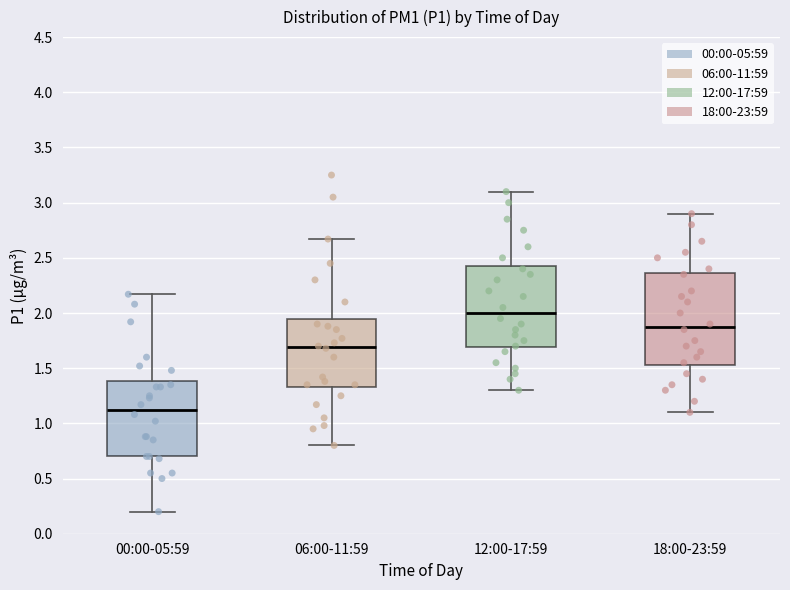

Reading left to right, transcribe this box plot: for each box, give where its median line is, the range the box spans, and where its two whiskers end, as read against the y-axis. The values are not printed on the chart, so give them approximately, as read against the axis.

00:00-05:59: median 1.15, box 0.70 to 1.40, whiskers 0.20 to 2.15
06:00-11:59: median 1.70, box 1.35 to 1.95, whiskers 0.80 to 2.65
12:00-17:59: median 2.00, box 1.70 to 2.45, whiskers 1.30 to 3.10
18:00-23:59: median 1.90, box 1.55 to 2.35, whiskers 1.10 to 2.90